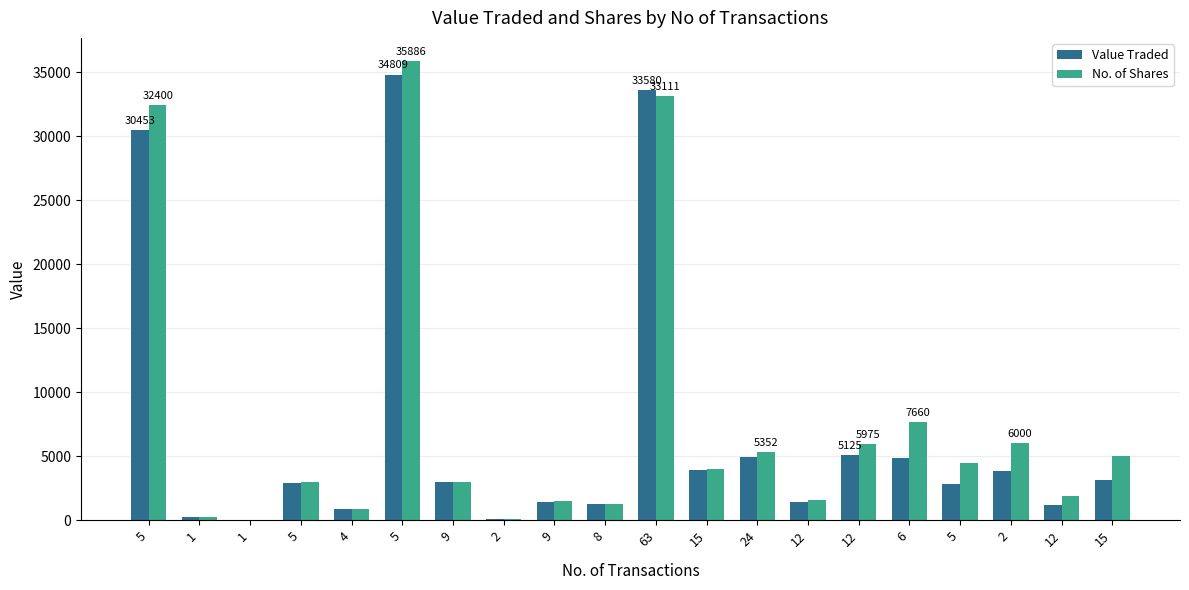

How many series are shown in this chart?

2